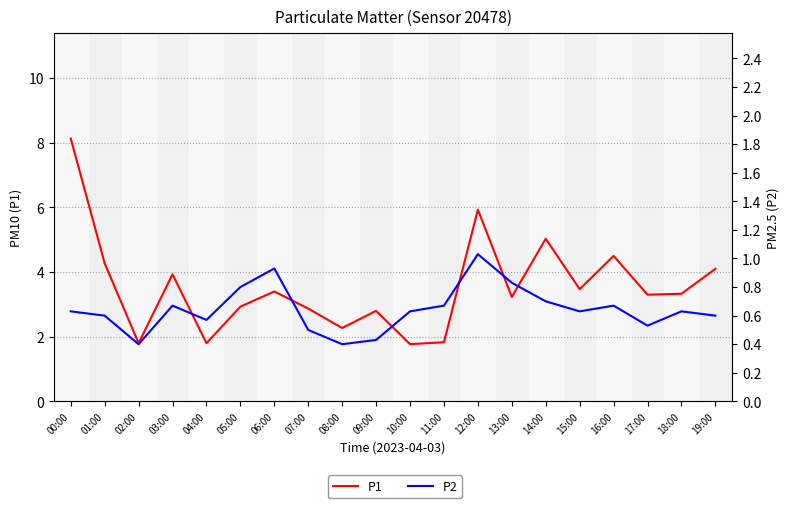

Which label corresponds to the smallest value in the chart?

02:00